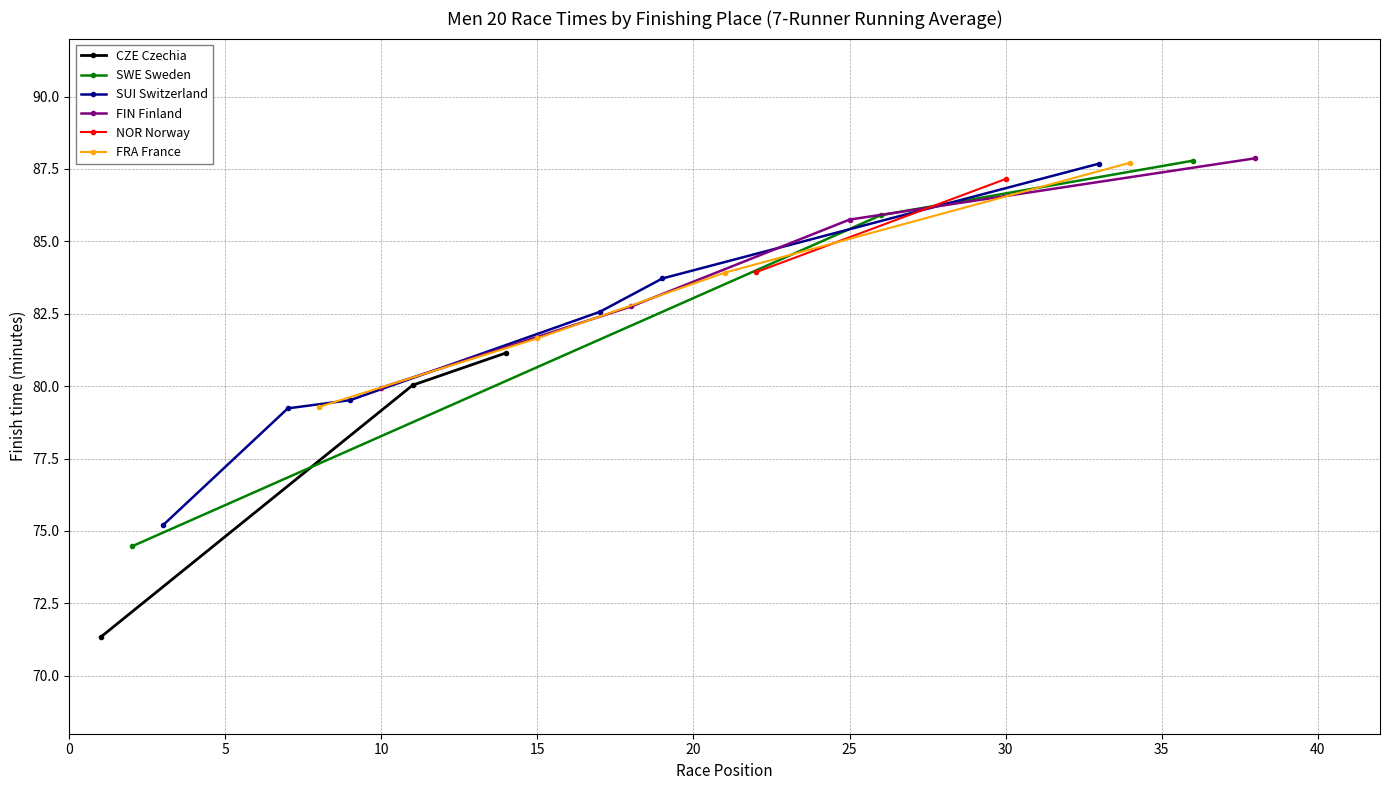

How many lines are shown in the chart?

6